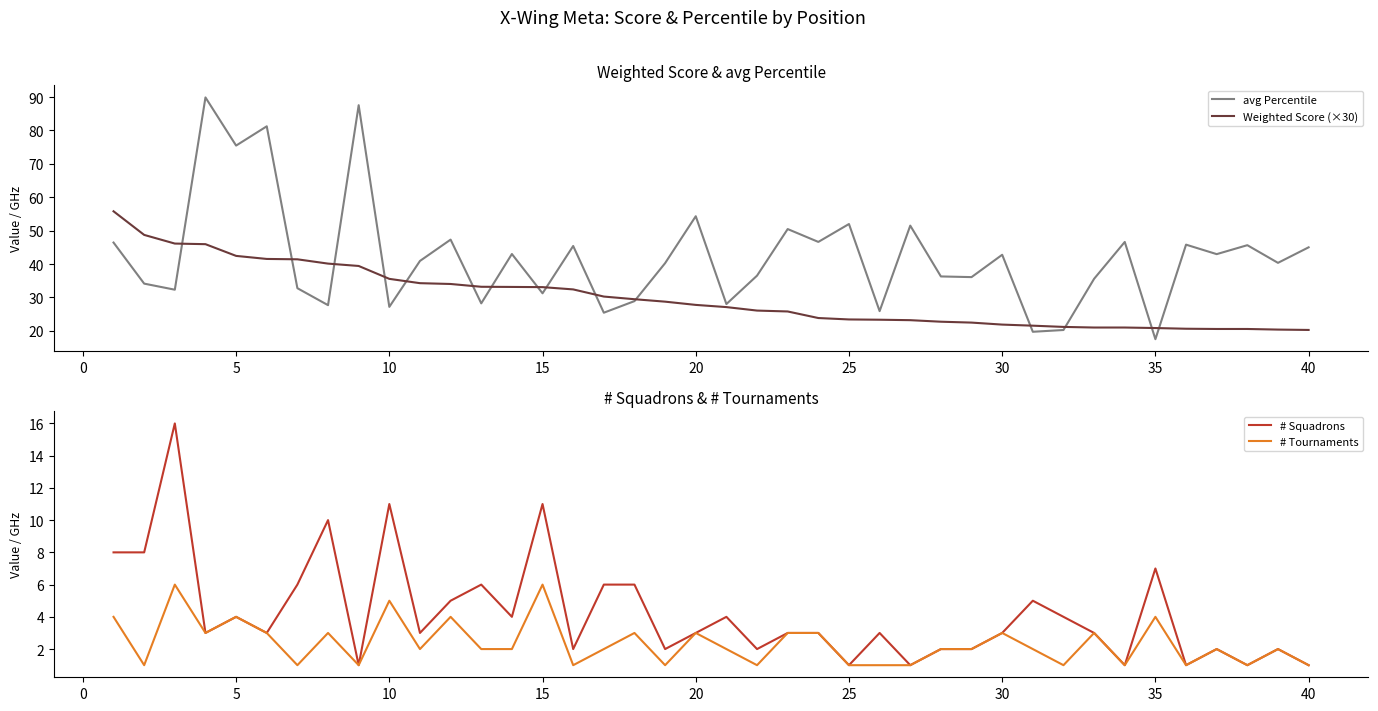

What is the lowest value of the avg Percentile series?

17.5